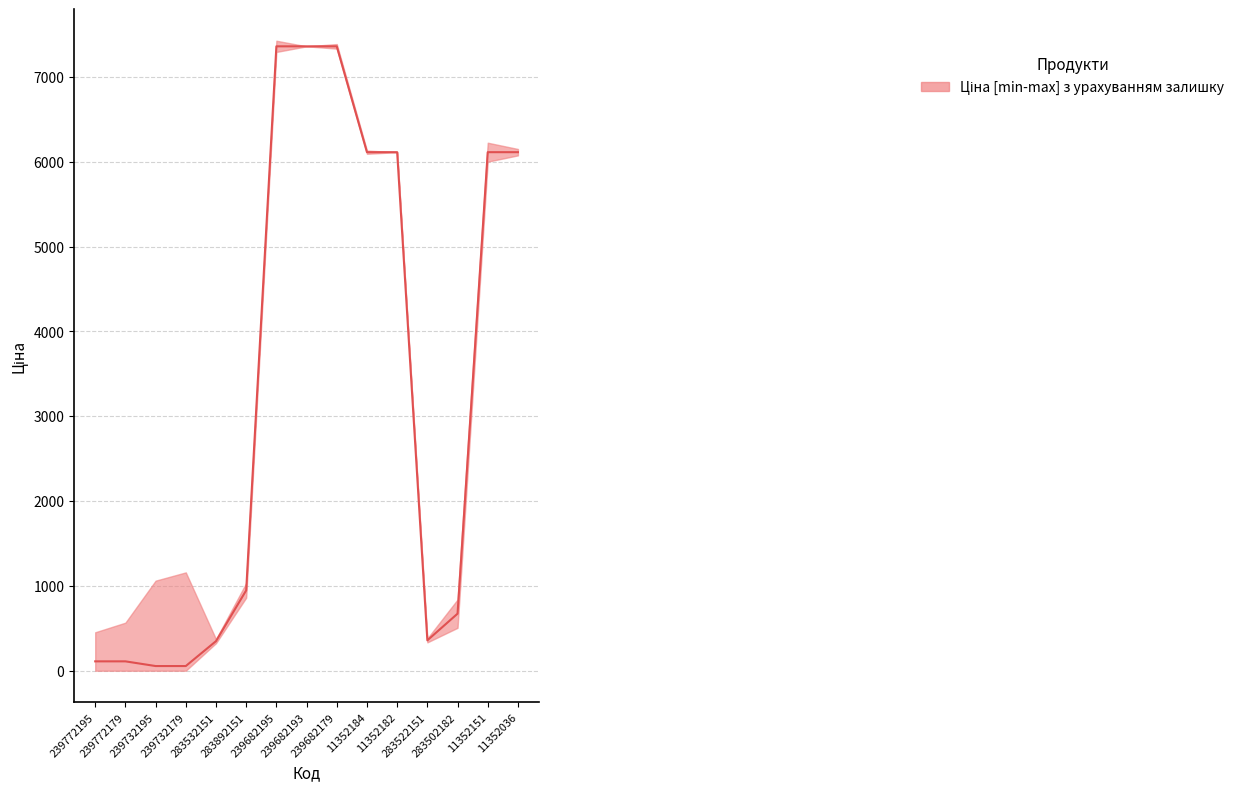

Which has a higher value, 283532151 or 11352184?

11352184